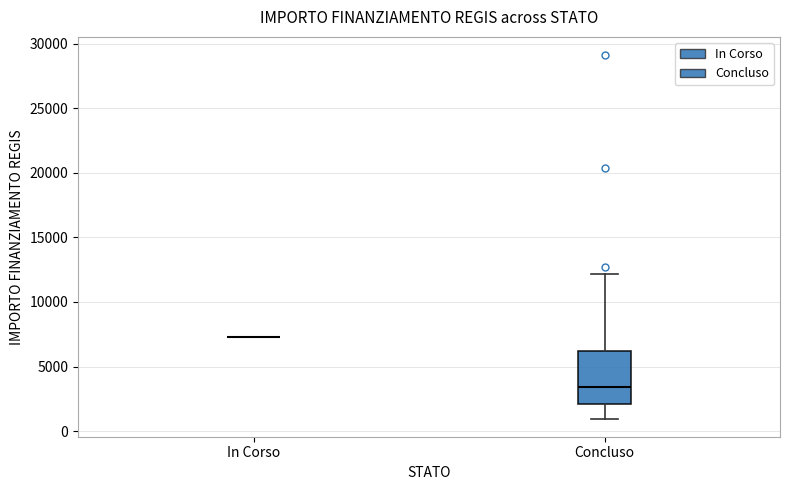

Reading left to right, transcribe this box plot: for each box, give where its median line is, the range the box spans, and where its two whiskers end, as read against the y-axis. The values are not printed on the chart, so give them approximately, as read against the axis.

In Corso: box collapsed to a line at 7500, whiskers 7500 to 7500
Concluso: median 3500, box 2000 to 6000, whiskers 1000 to 12000